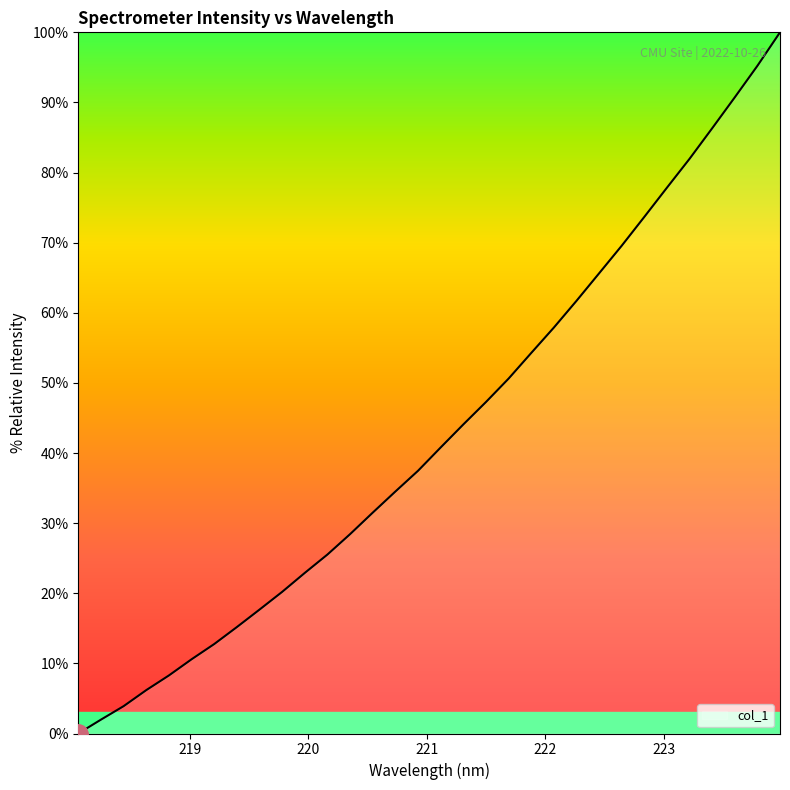

What is the greatest value displayed?

100.0